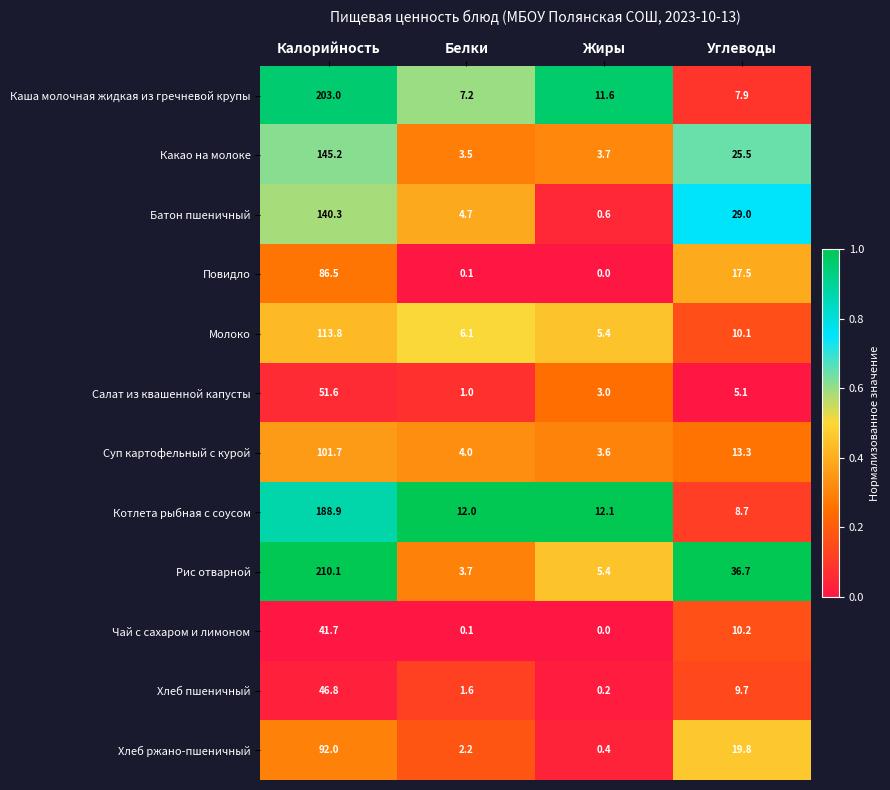

True or false: Чай с сахаром и лимоном has a value of 28.3 at Жиры.

False